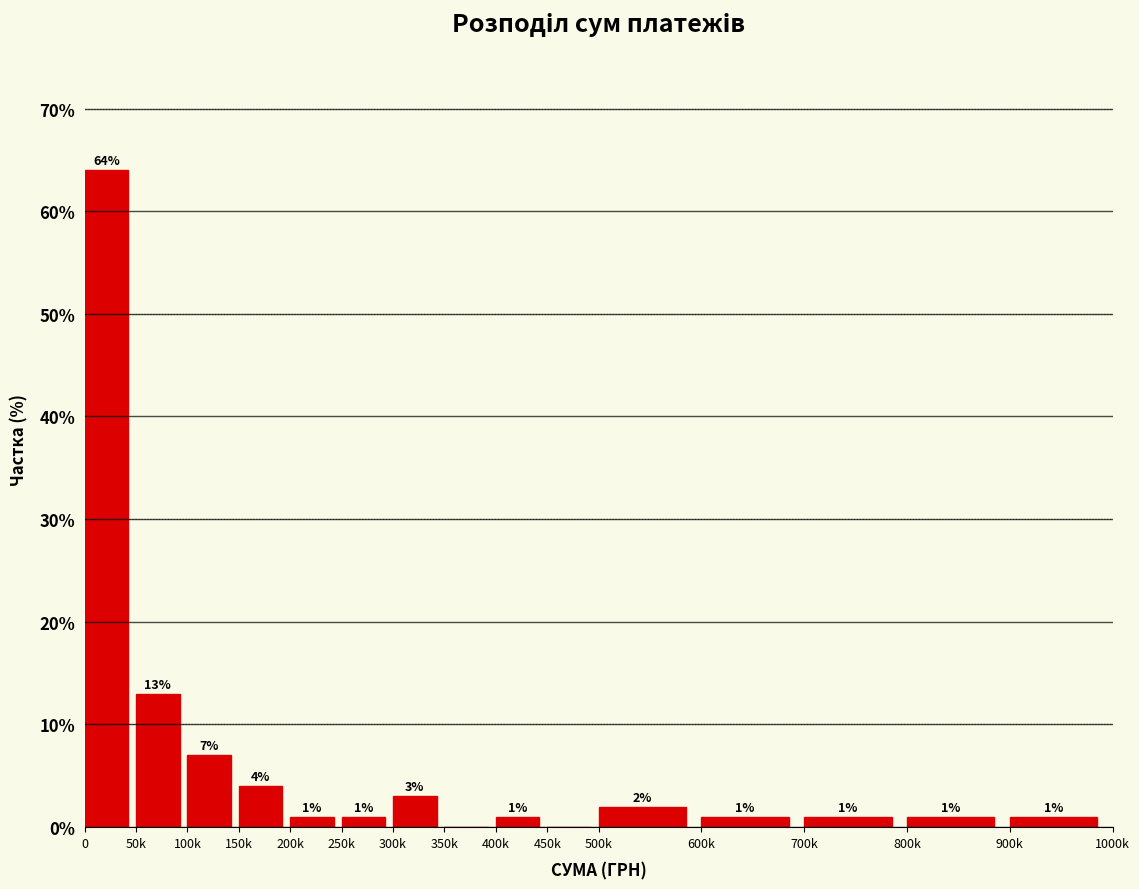

Reading left to right, transcribe all the data shown in this chart.

0=64.0	50k=13.0	100k=7.0	150k=4.0	200k=1.0	250k=1.0	300k=3.0	350k=0.0	400k=1.0	450k=0.0	500k=2.0	600k=1.0	700k=1.0	800k=1.0	900k=1.0